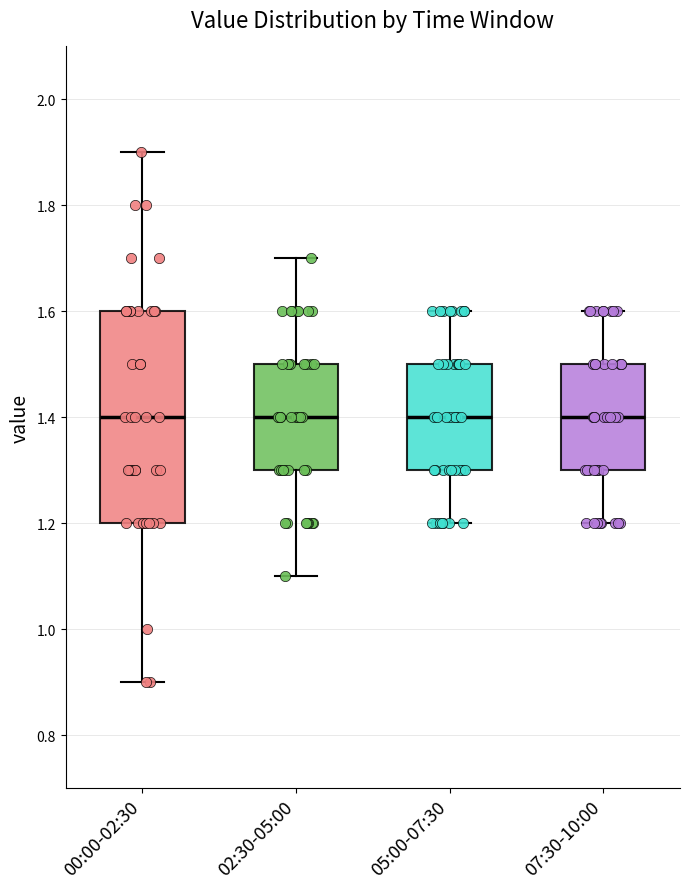

Reading left to right, transcribe this box plot: for each box, give where its median line is, the range the box spans, and where its two whiskers end, as read against the y-axis. The values are not printed on the chart, so give them approximately, as read against the axis.

00:00-02:30: median 1.4, box 1.2 to 1.6, whiskers 0.9 to 1.9
02:30-05:00: median 1.4, box 1.3 to 1.5, whiskers 1.1 to 1.7
05:00-07:30: median 1.4, box 1.3 to 1.5, whiskers 1.2 to 1.6
07:30-10:00: median 1.4, box 1.3 to 1.5, whiskers 1.2 to 1.6